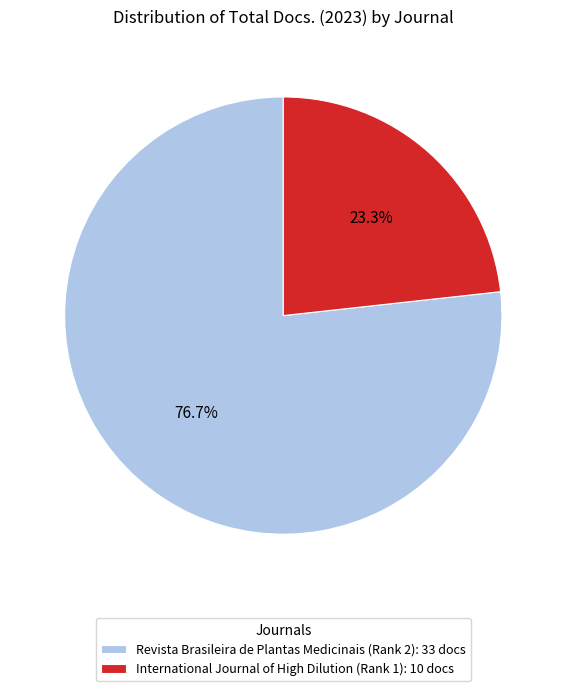

What is the total percentage of Revista Brasileira de Plantas Medicinais (Rank 2) and International Journal of High Dilution (Rank 1)?

100.0%